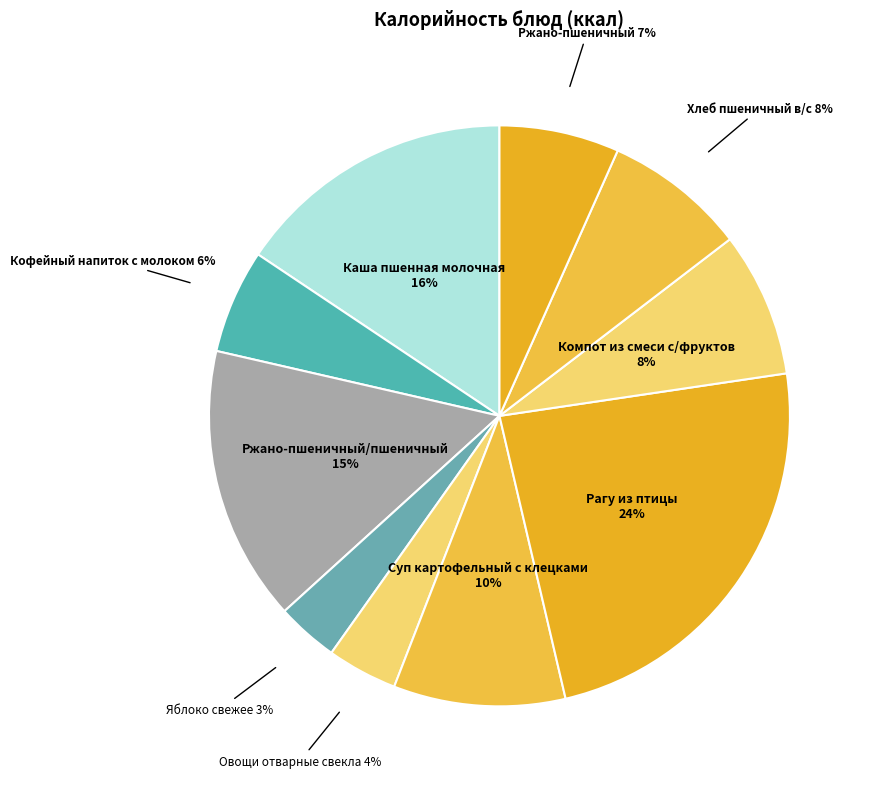

To the nearest percent, what is the difference between the Кофейный напиток с молоком and Суп картофельный с клецками slice percentages?

4%